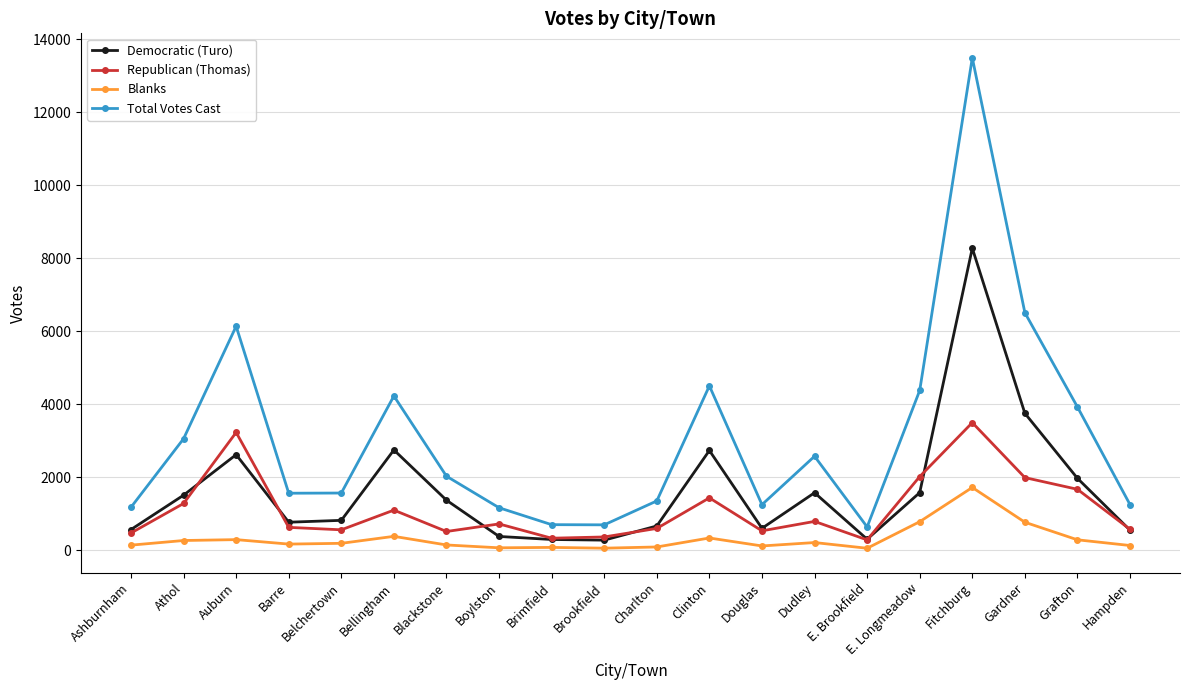

True or false: Total Votes Cast has a value of 1959 at Boylston.

False